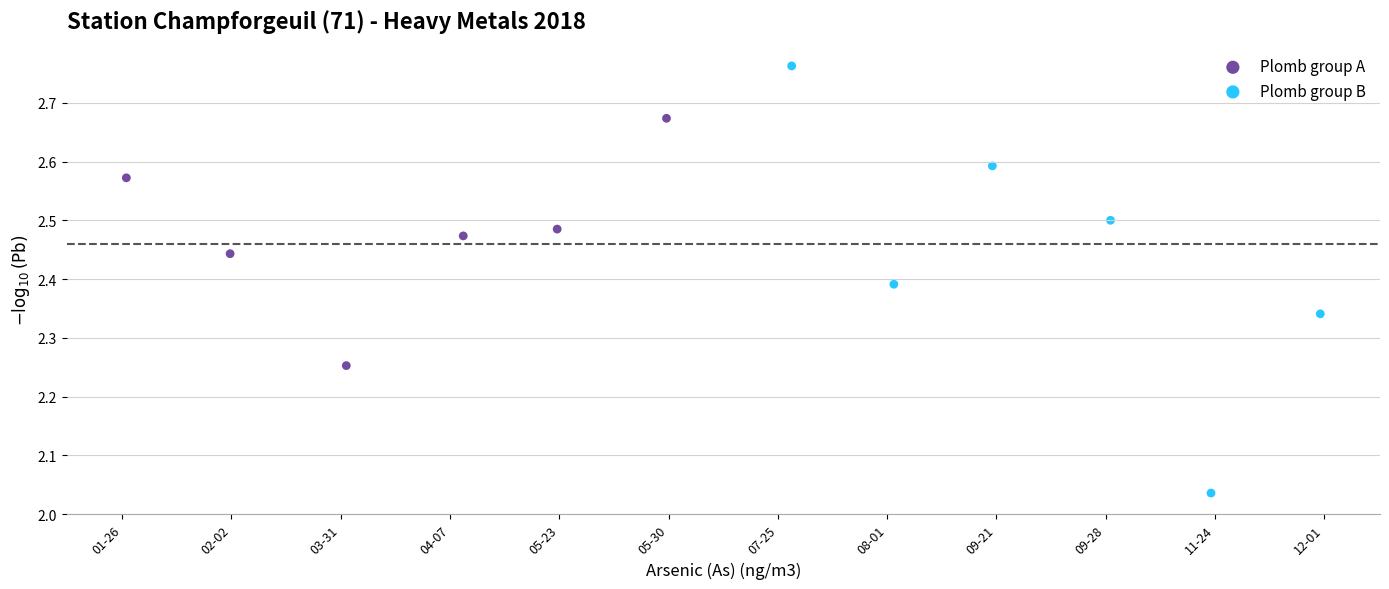

Which series reaches the minimum Y coordinate?

Plomb group B